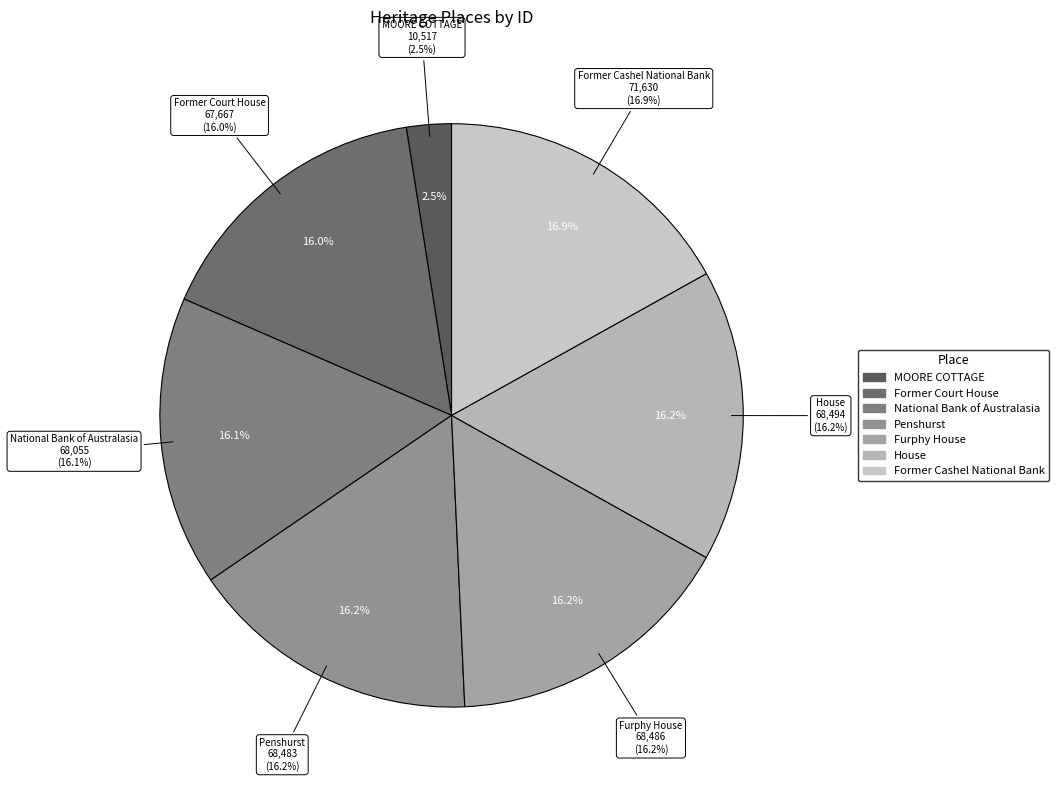

Which category has the smallest portion of the pie?

MOORE COTTAGE